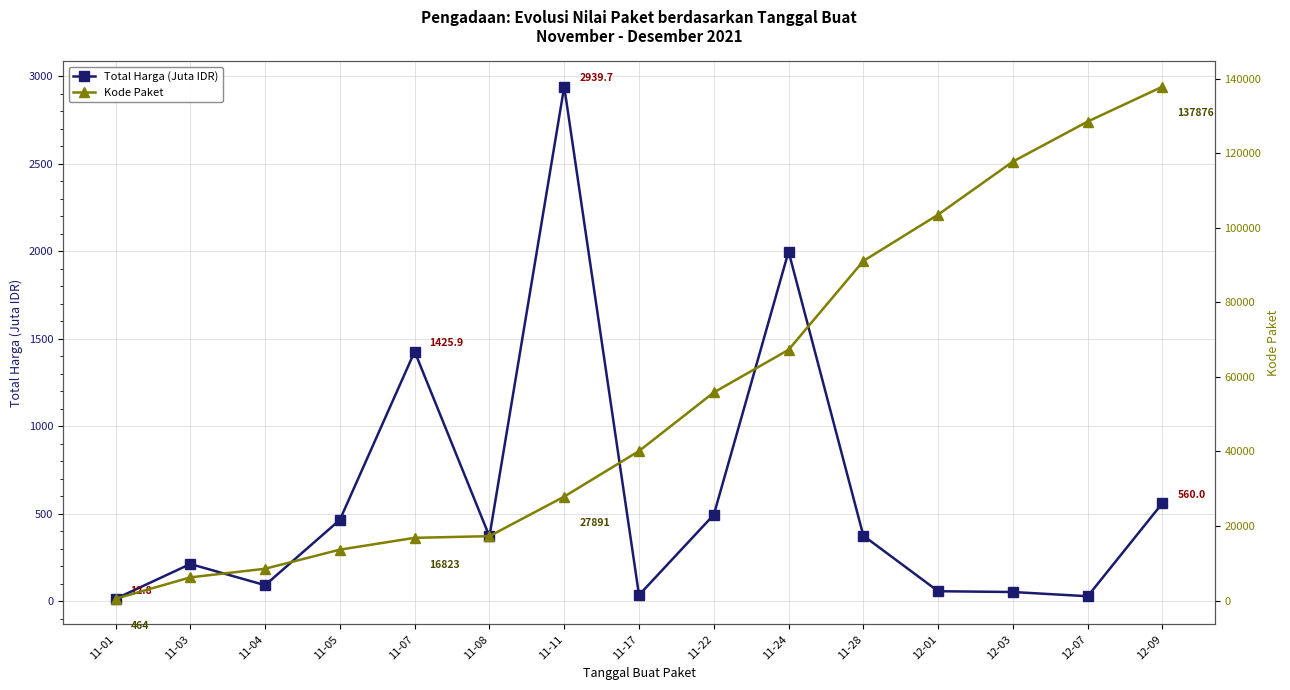

Which series has the largest total across all categories?

Kode Paket